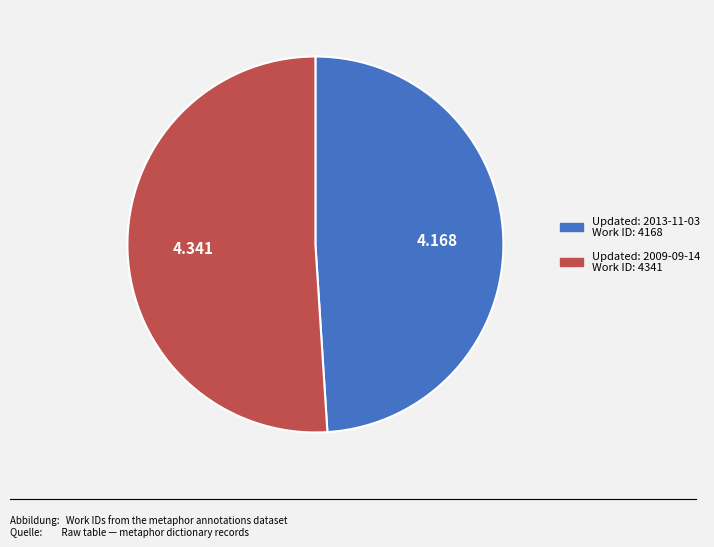

Does any single category account for the majority?

Yes